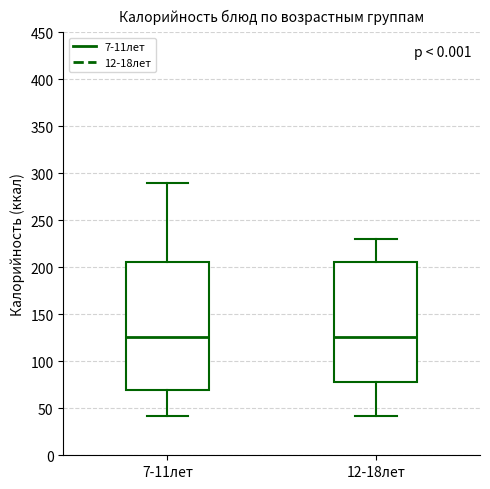

Comparing the boxes themselves (not the whiskers), which one is the tallest?

7-11лет